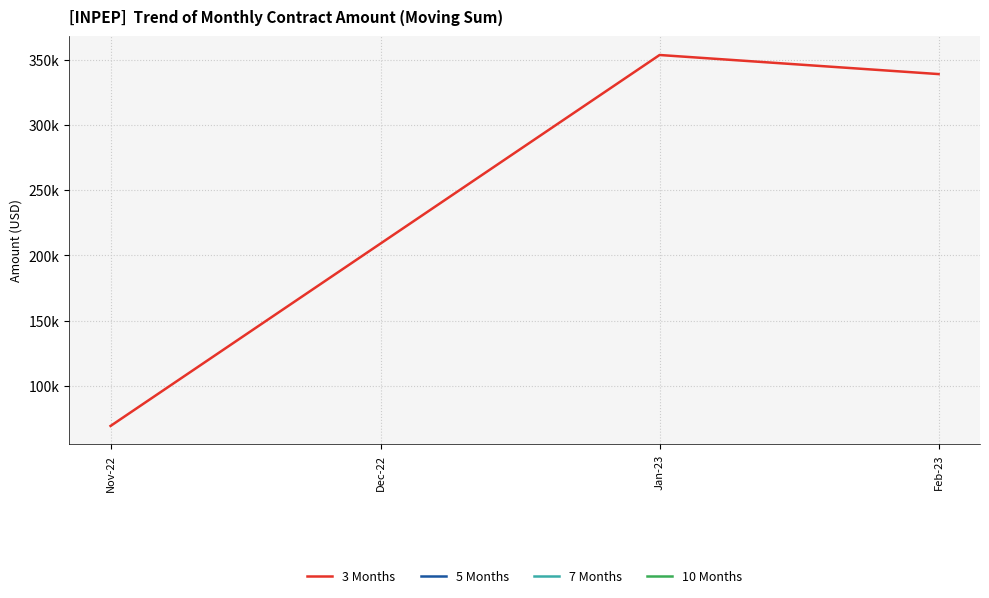

True or false: 5 Months and 7 Months cross at least once.

False